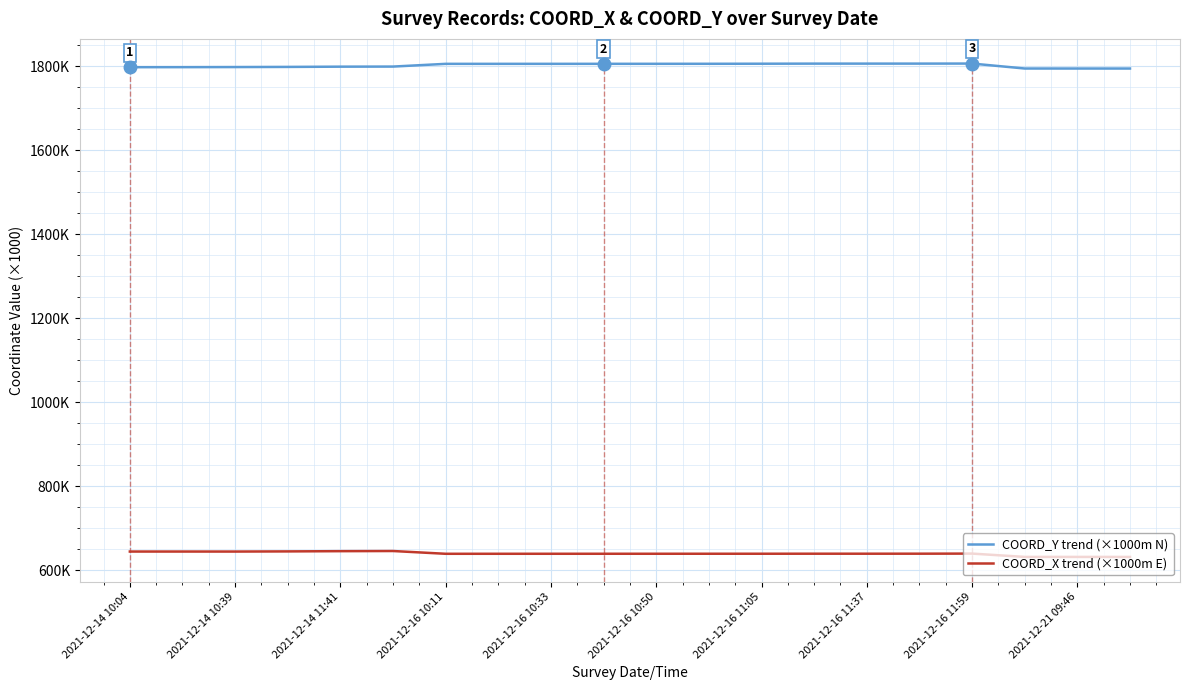

What are all the series names shown in the legend?

COORD_Y trend (×1000m N), COORD_X trend (×1000m E)